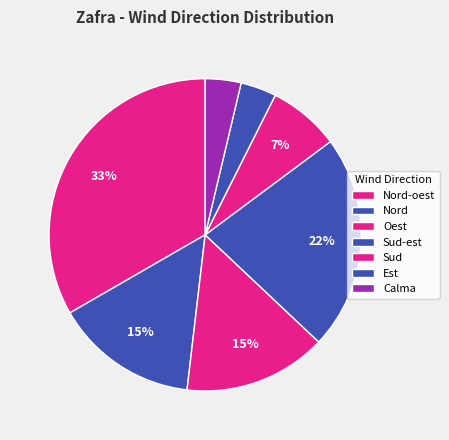

Between Nord and Oest, which is larger?

Nord